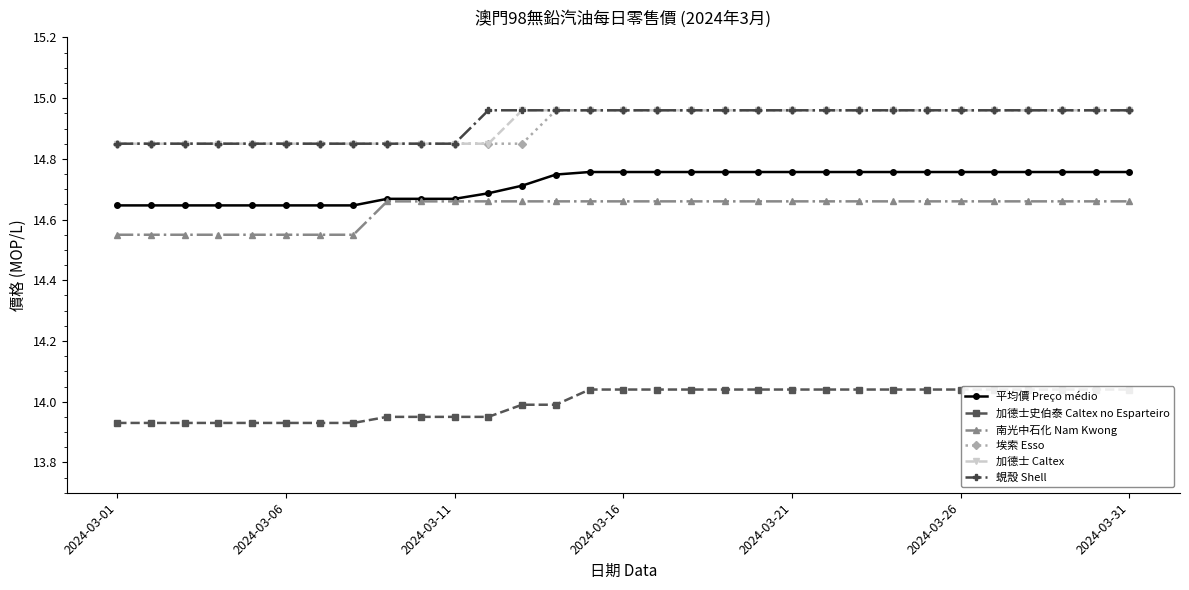

True or false: 平均價 Preço médio and 加德士 Caltex cross at least once.

False